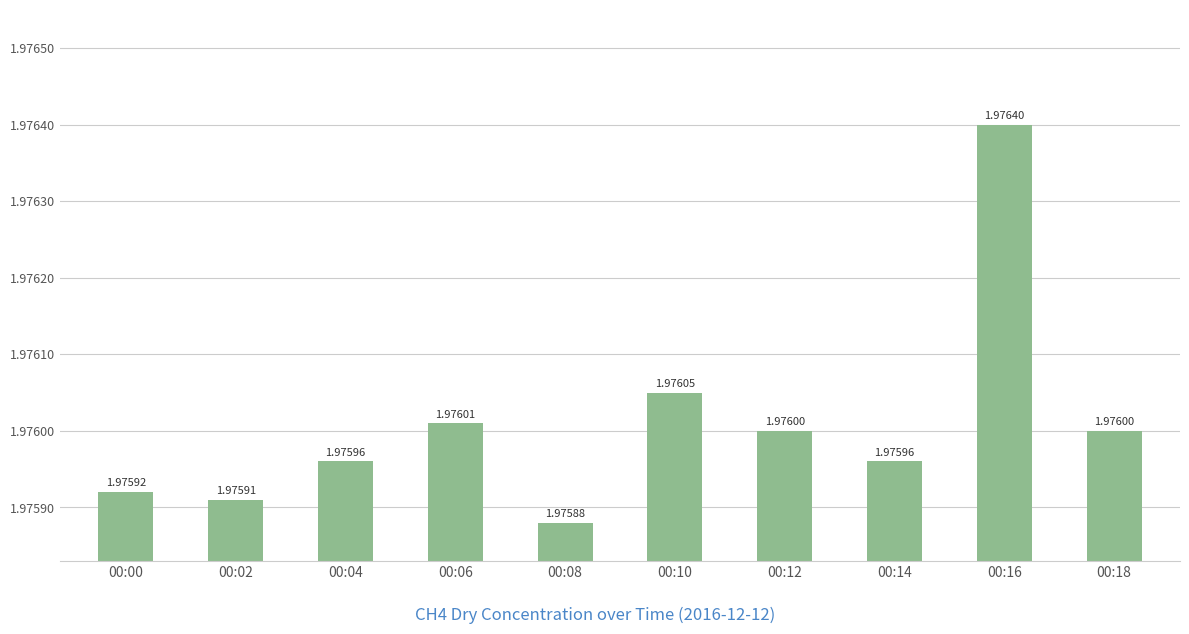

Are the bars horizontal?

No